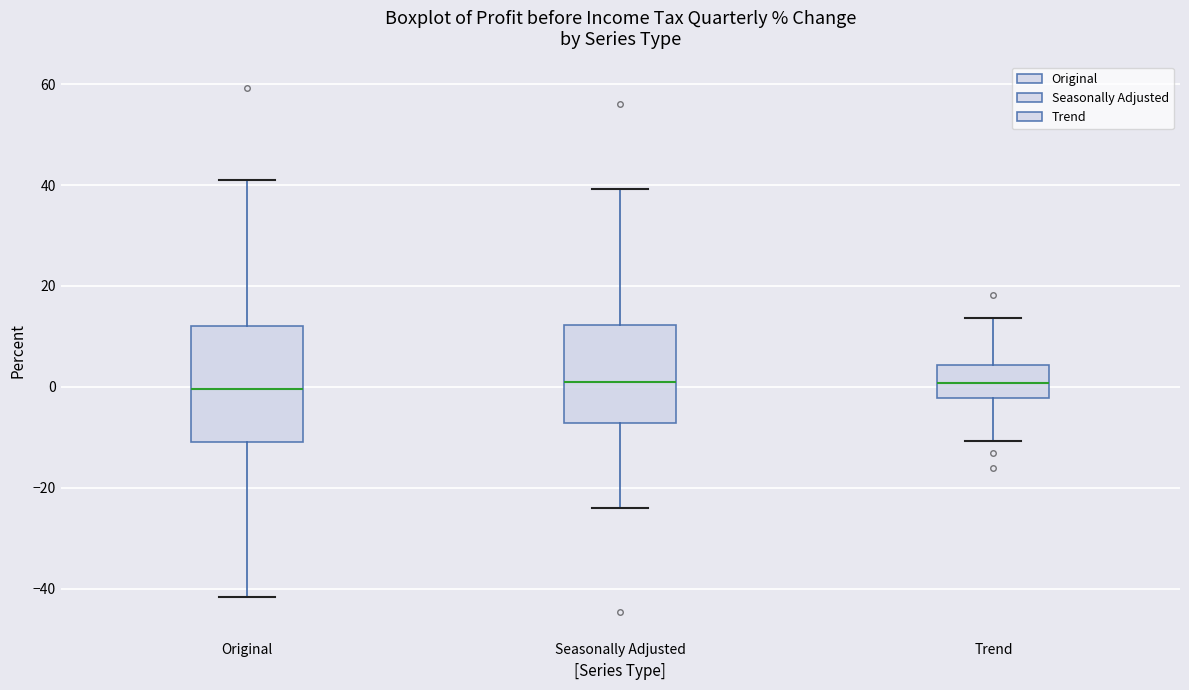

Where is the upper edge of the box for Original on the y-axis? The values are not printed on the chart, so give them approximately, as read against the axis.

12